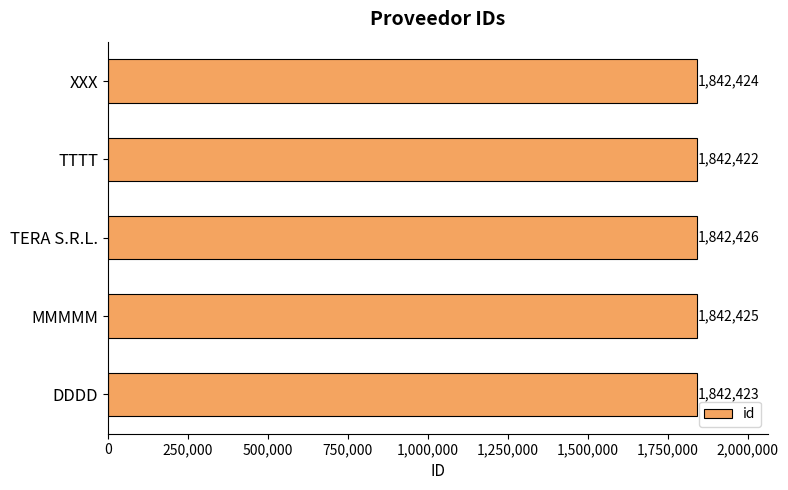

True or false: the data shows 820773 at XXX.

False